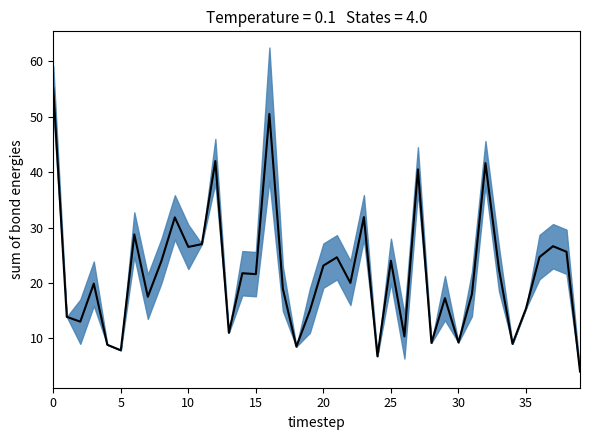

How many lines are shown in the chart?

1